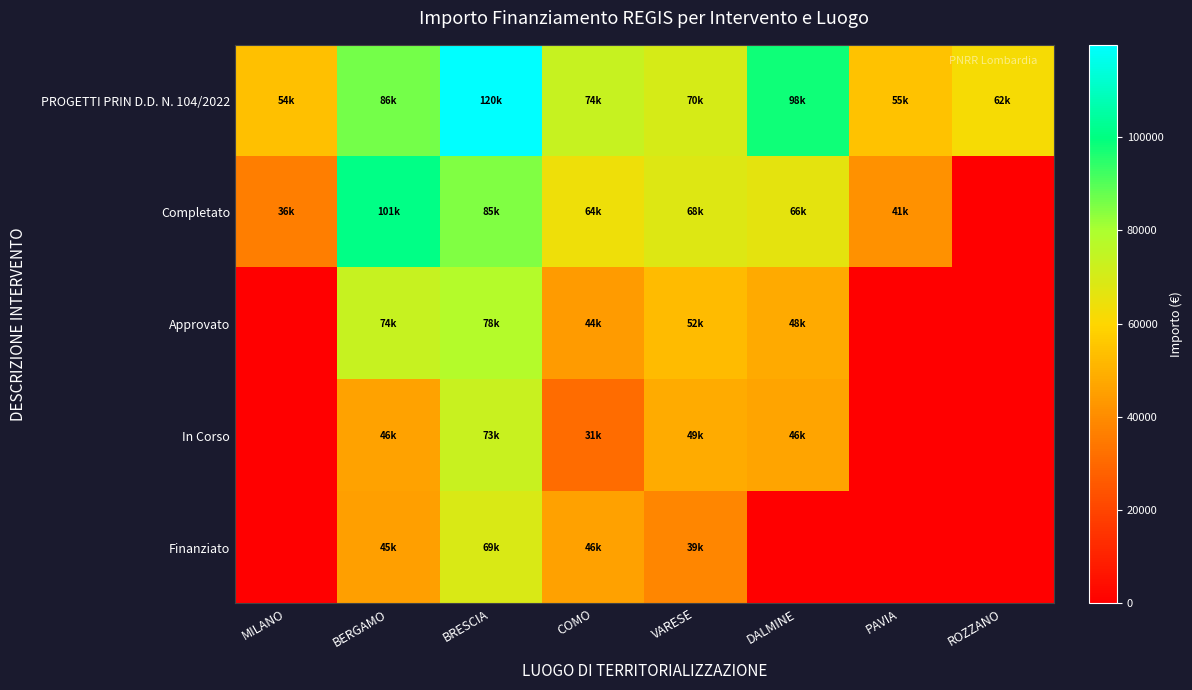

What is the spread (max minus min) of values at COMO?

42657.9